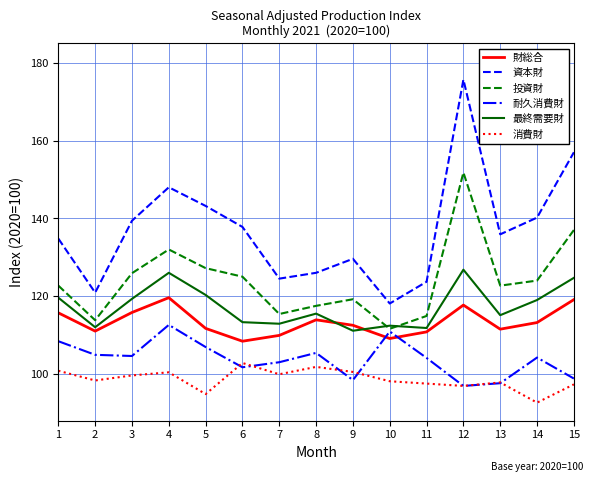

True or false: 資本財 has more than 1 interior local peaks.

True